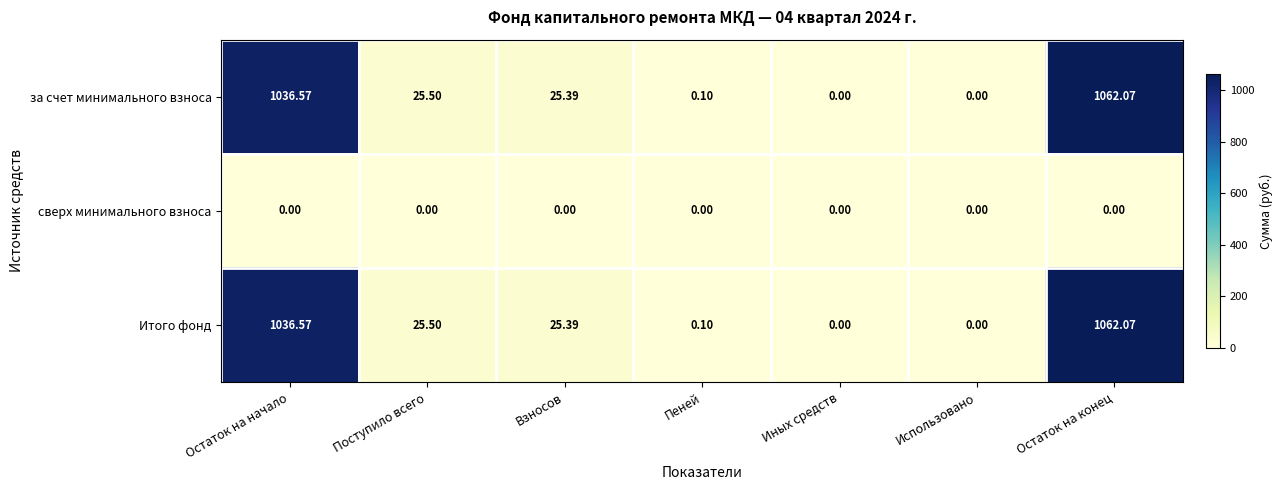

Which category has the highest value in the за счет минимального взноса series?

Остаток на конец